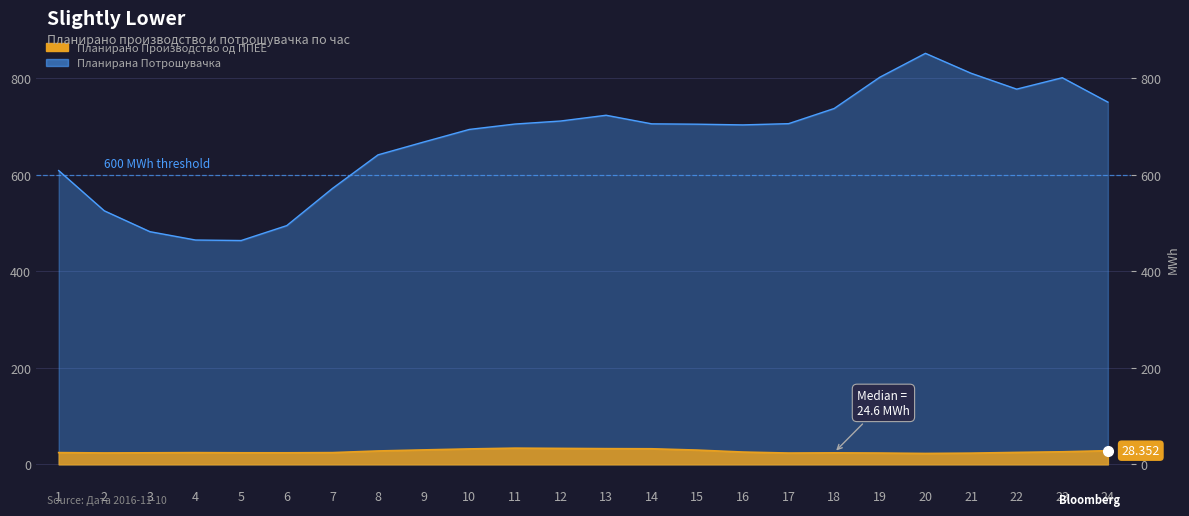

List the series in order of their overall mean, lowest first.

Планирано Производство од ППЕЕ, Планирана Потрошувачка